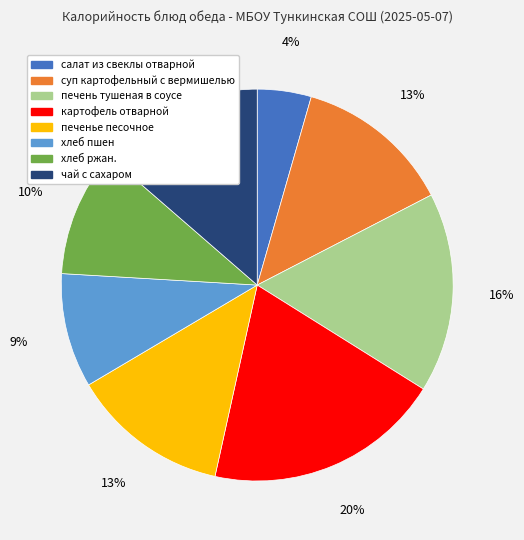

Do хлеб ржан. and печенье песочное together represent more than half of the pie?

No